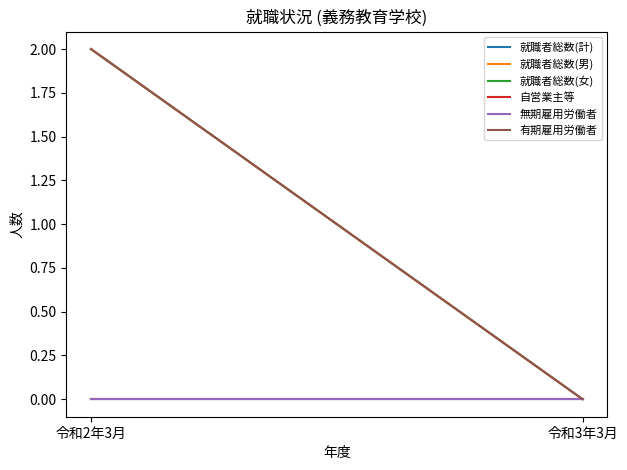

What are all the series names shown in the legend?

就職者総数(計), 就職者総数(男), 就職者総数(女), 自営業主等, 無期雇用労働者, 有期雇用労働者